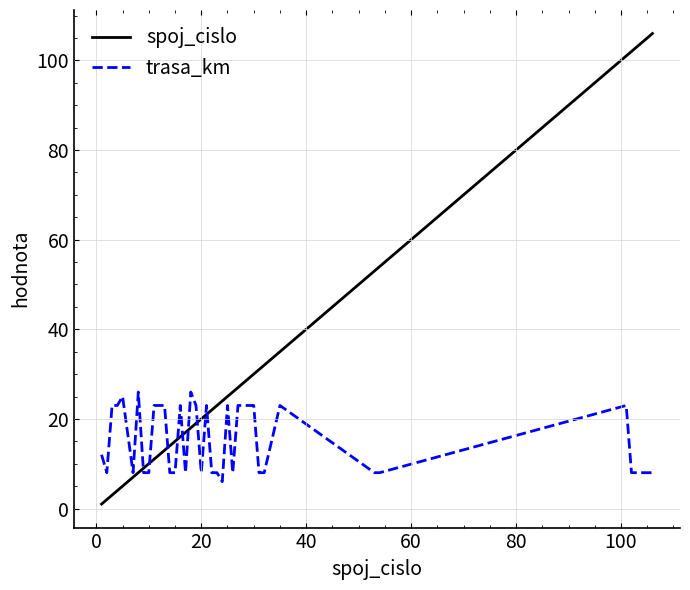

What is the highest value of the spoj_cislo series?

106